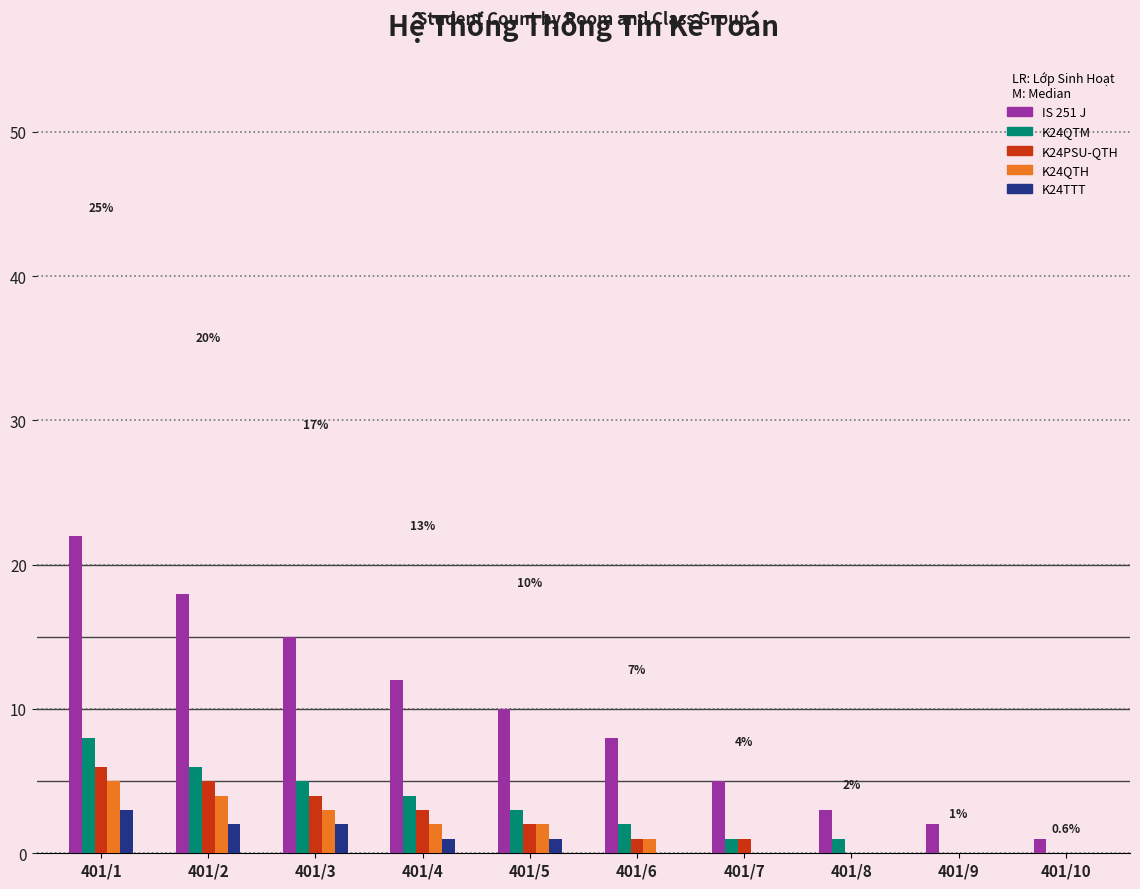

Reading right to left, list all the values displayed in this chart.

IS 251 J: 401/10=1	401/9=2	401/8=3	401/7=5	401/6=8	401/5=10	401/4=12	401/3=15	401/2=18	401/1=22
K24QTM: 401/10=0	401/9=0	401/8=1	401/7=1	401/6=2	401/5=3	401/4=4	401/3=5	401/2=6	401/1=8
K24PSU-QTH: 401/10=0	401/9=0	401/8=0	401/7=1	401/6=1	401/5=2	401/4=3	401/3=4	401/2=5	401/1=6
K24QTH: 401/10=0	401/9=0	401/8=0	401/7=0	401/6=1	401/5=2	401/4=2	401/3=3	401/2=4	401/1=5
K24TTT: 401/10=0	401/9=0	401/8=0	401/7=0	401/6=0	401/5=1	401/4=1	401/3=2	401/2=2	401/1=3